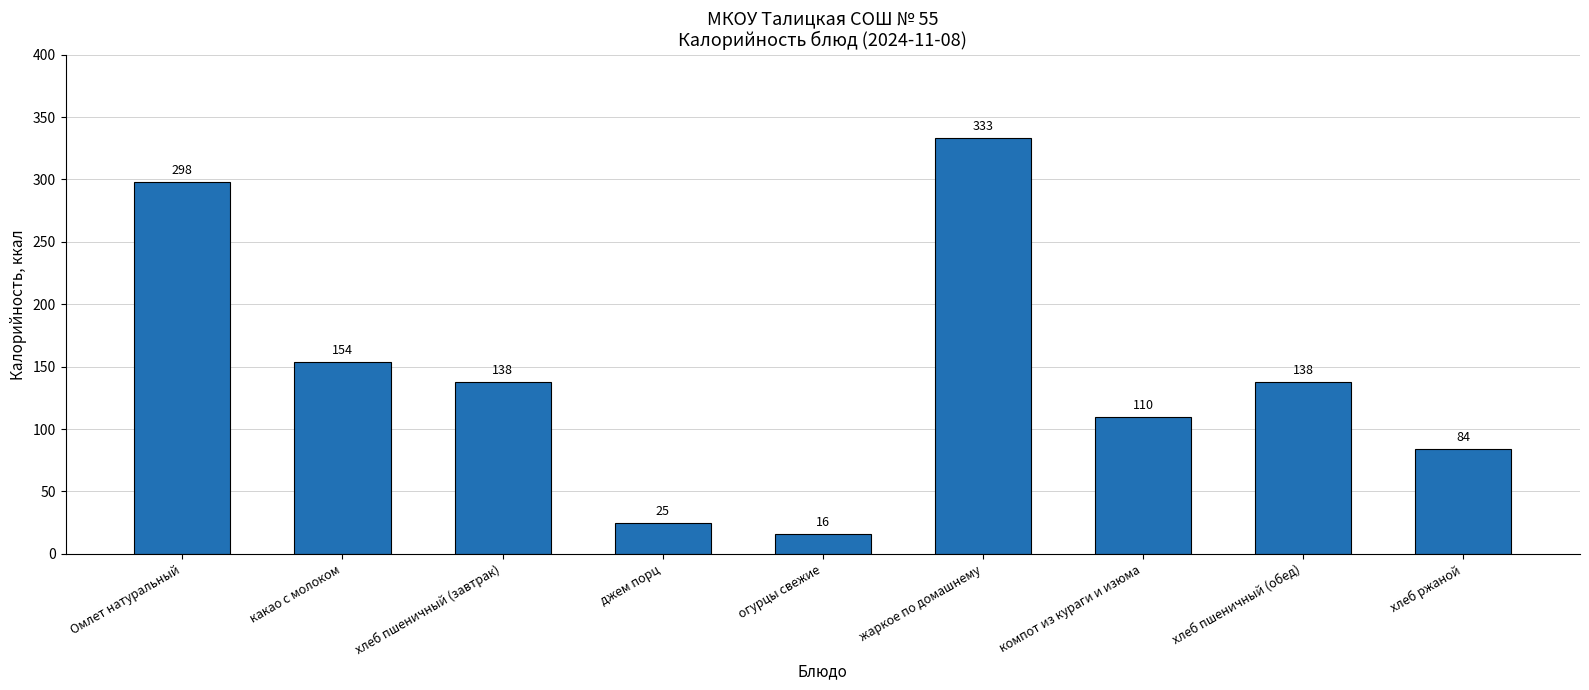

What is the difference between the second highest and minimum values?

282